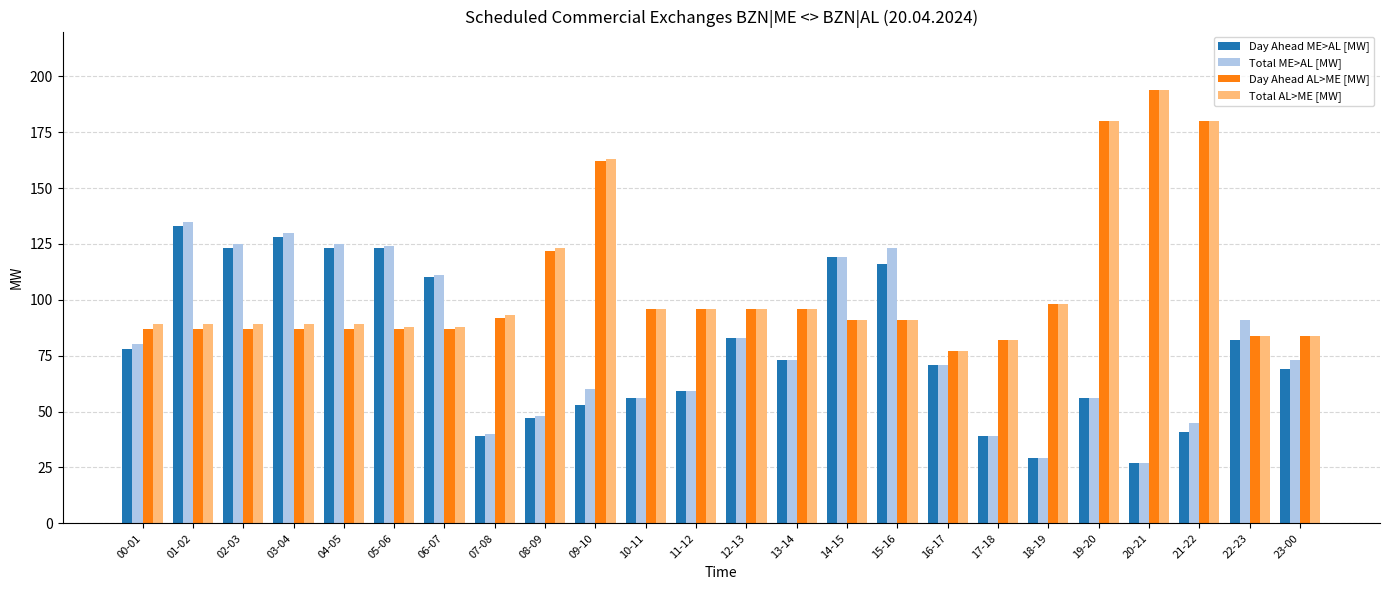

What is the difference between the Total ME>AL [MW] values at 18-19 and 06-07?

82